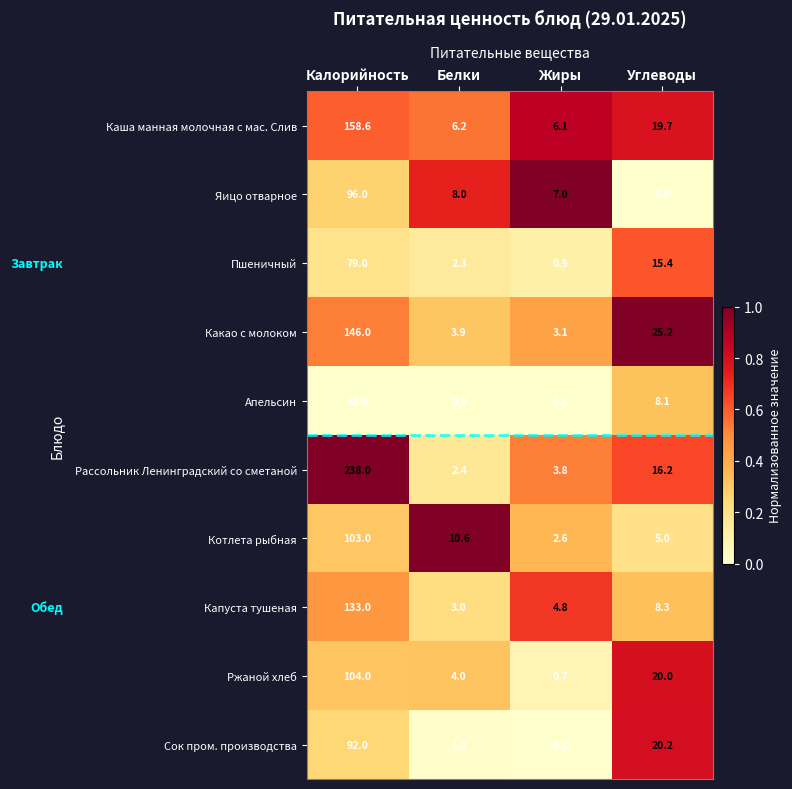

The value of Апельсин at Жиры is 0.2. True or false?

True